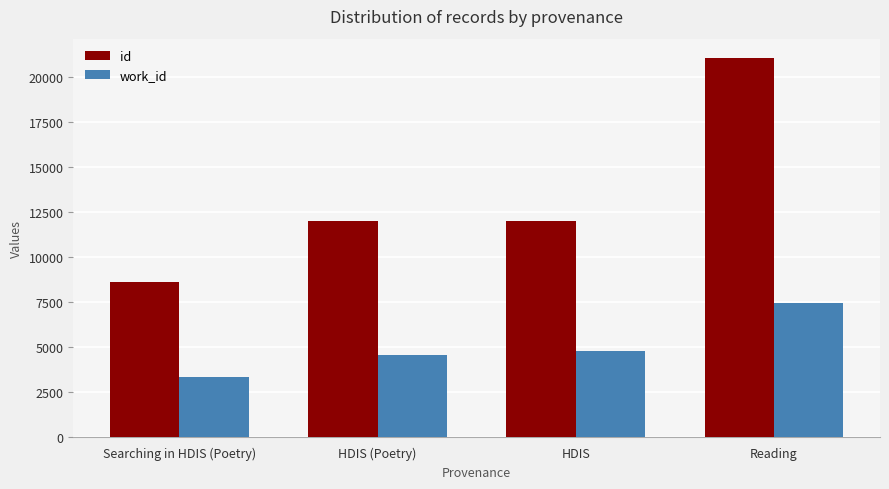

What are all the series names shown in the legend?

id, work_id